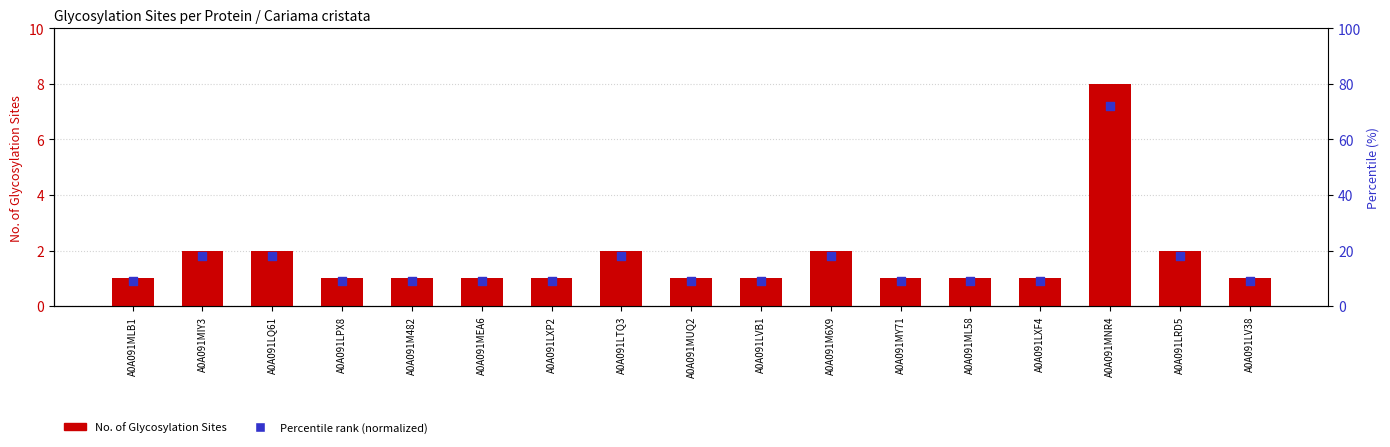

What is the total value across all series at A0A091LV38?

1.9